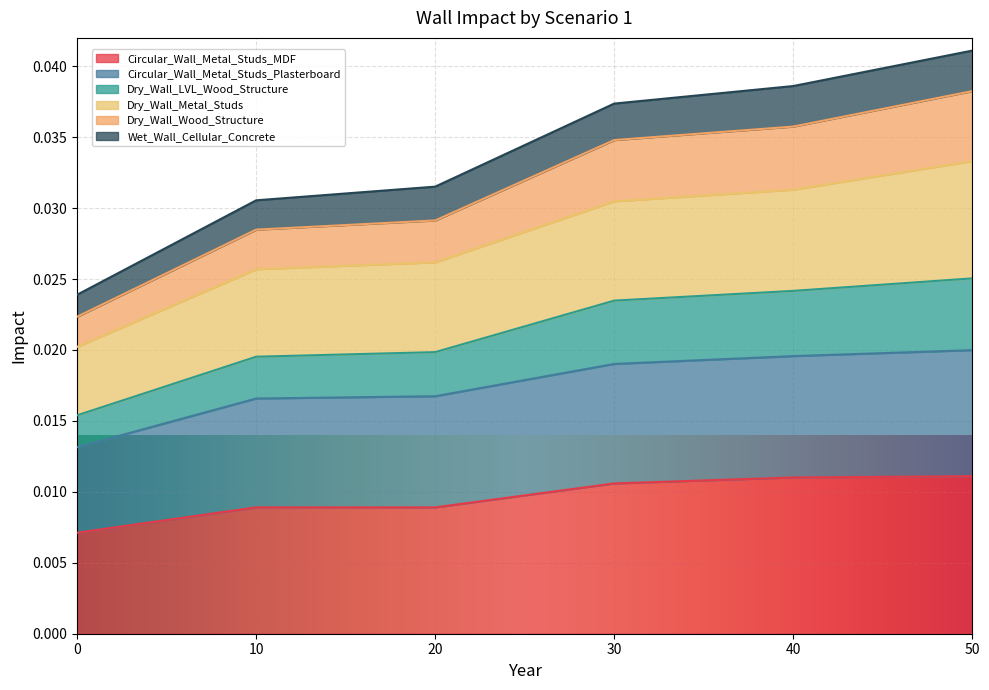

What are all the series names shown in the legend?

Circular_Wall_Metal_Studs_MDF, Circular_Wall_Metal_Studs_Plasterboard, Dry_Wall_LVL_Wood_Structure, Dry_Wall_Metal_Studs, Dry_Wall_Wood_Structure, Wet_Wall_Cellular_Concrete